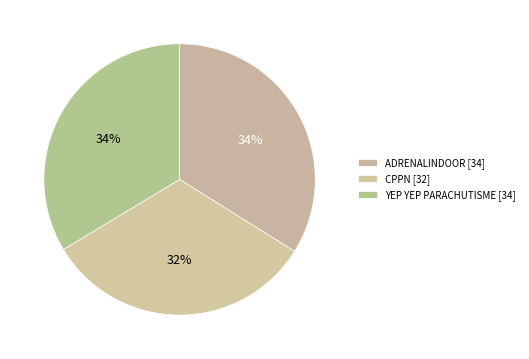

How many slices are in this pie chart?

3